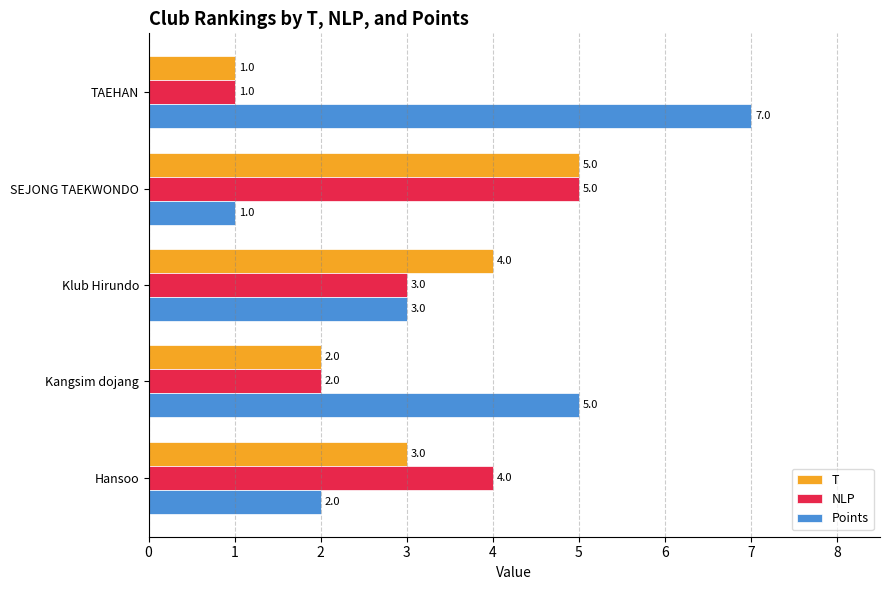

The value of T at Kangsim dojang is 2. True or false?

True